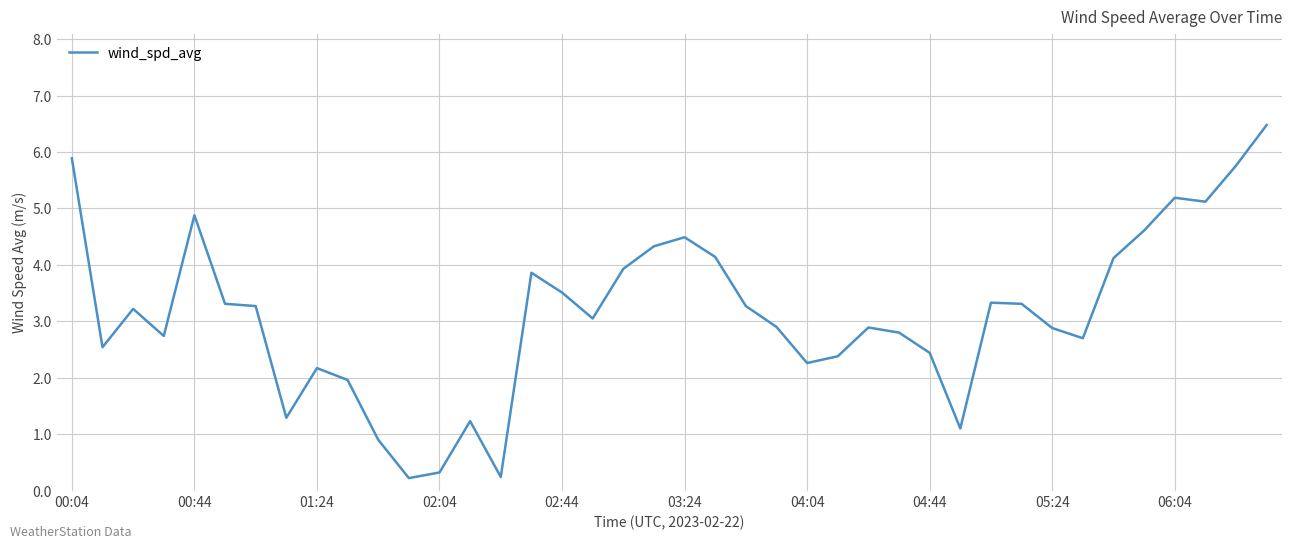

What is the greatest value displayed?

6.5